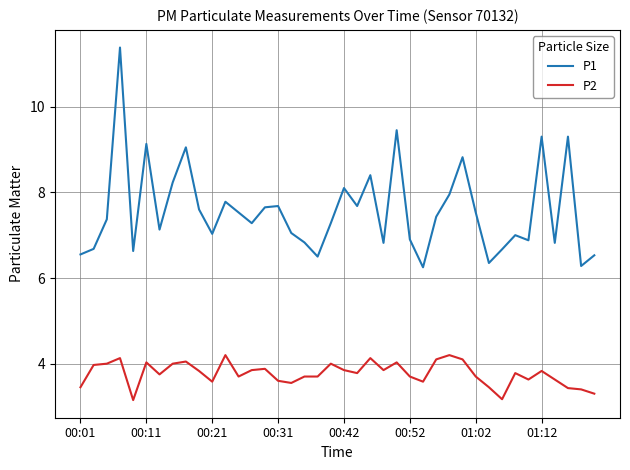

How many lines are shown in the chart?

2